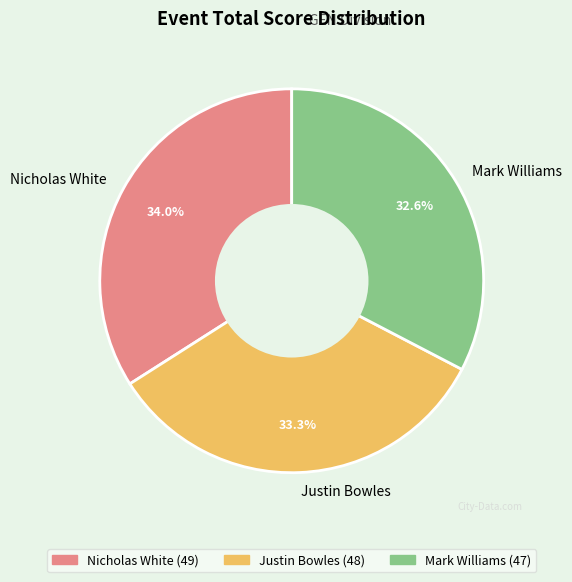

Is there any slice that represents more than half of the pie?

No